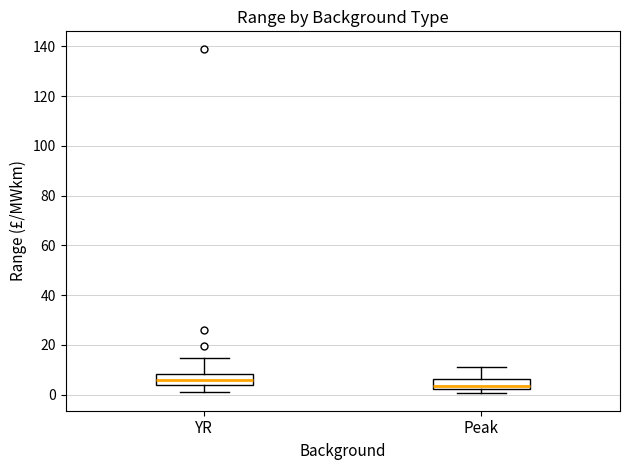

Where is the upper edge of the box for Peak on the y-axis? The values are not printed on the chart, so give them approximately, as read against the axis.

6